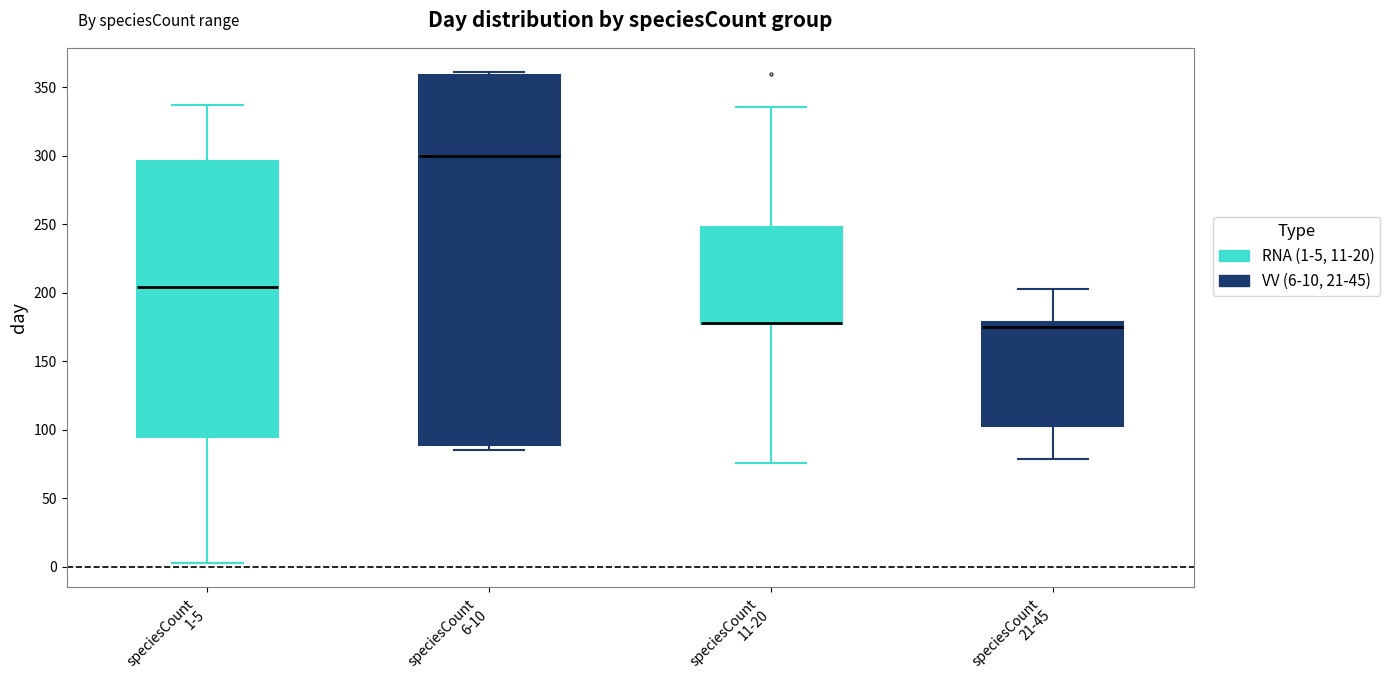

Reading left to right, read every box against the y-axis: the position of its median line, the range the box covers, and the ends of its whiskers. The values are not printed on the chart, so give them approximately, as read against the axis.

speciesCount 1-5: median 205, box 95 to 295, whiskers 5 to 335
speciesCount 6-10: median 300, box 90 to 360, whiskers 85 to 360 (just above the box's upper edge)
speciesCount 11-20: median 180 (drawn on the box's lower edge), box 175 to 250, whiskers 75 to 335
speciesCount 21-45: median 175, box 105 to 180, whiskers 80 to 205